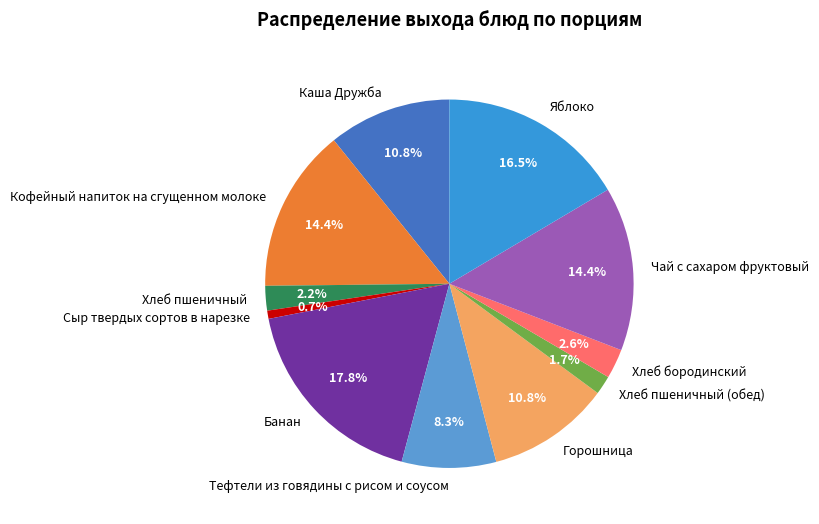

Which slice is the smallest?

Сыр твердых сортов в нарезке